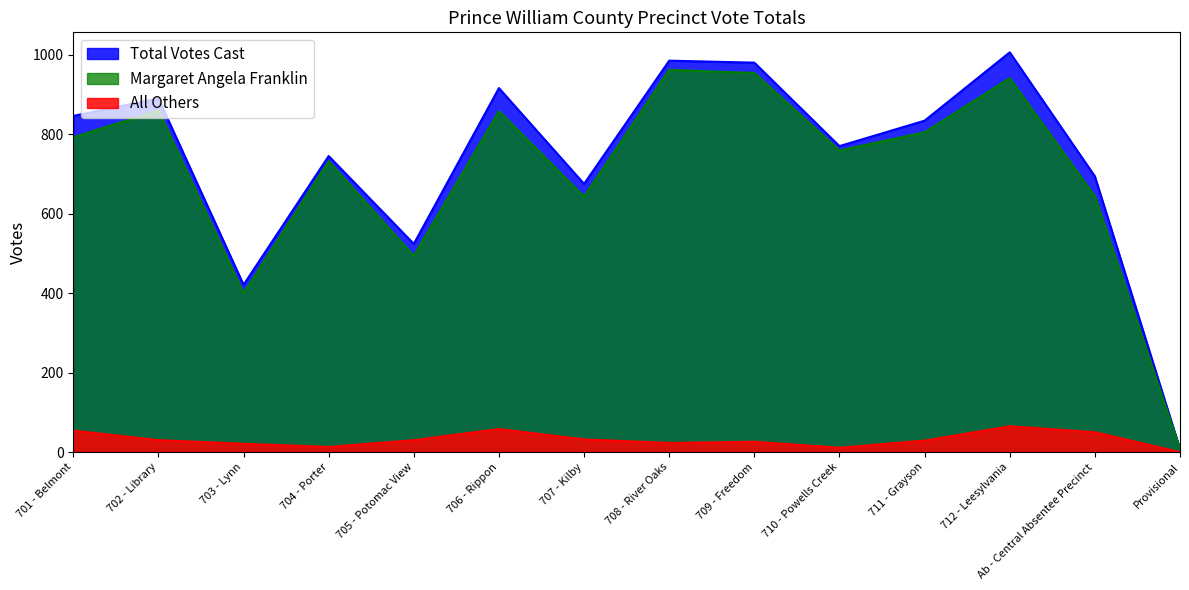

What value does the All Others series have at 708 - River Oaks, to the nearest 10?

20